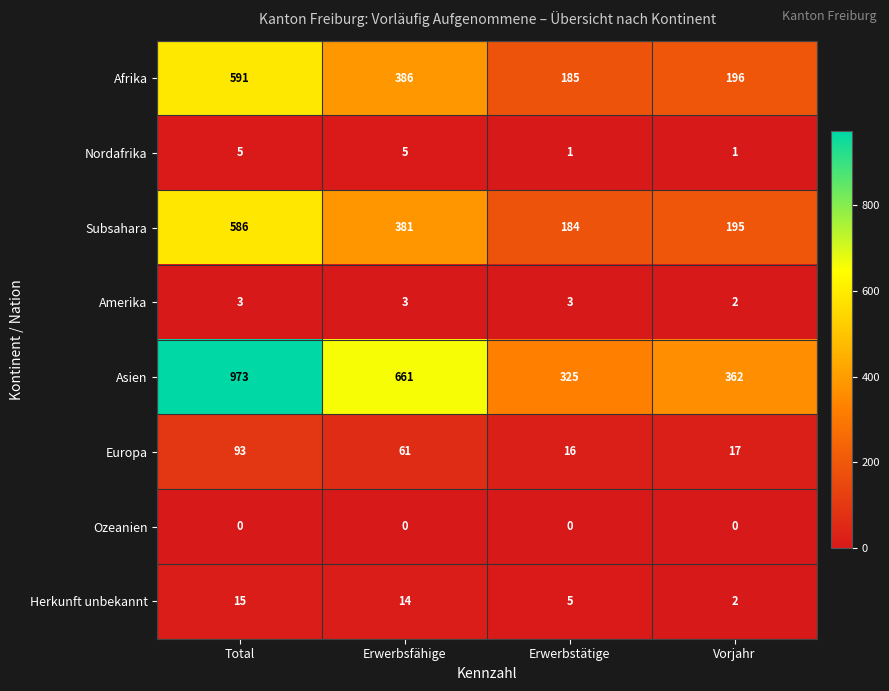

What is the difference between the second highest and minimum values in the Afrika series?

201